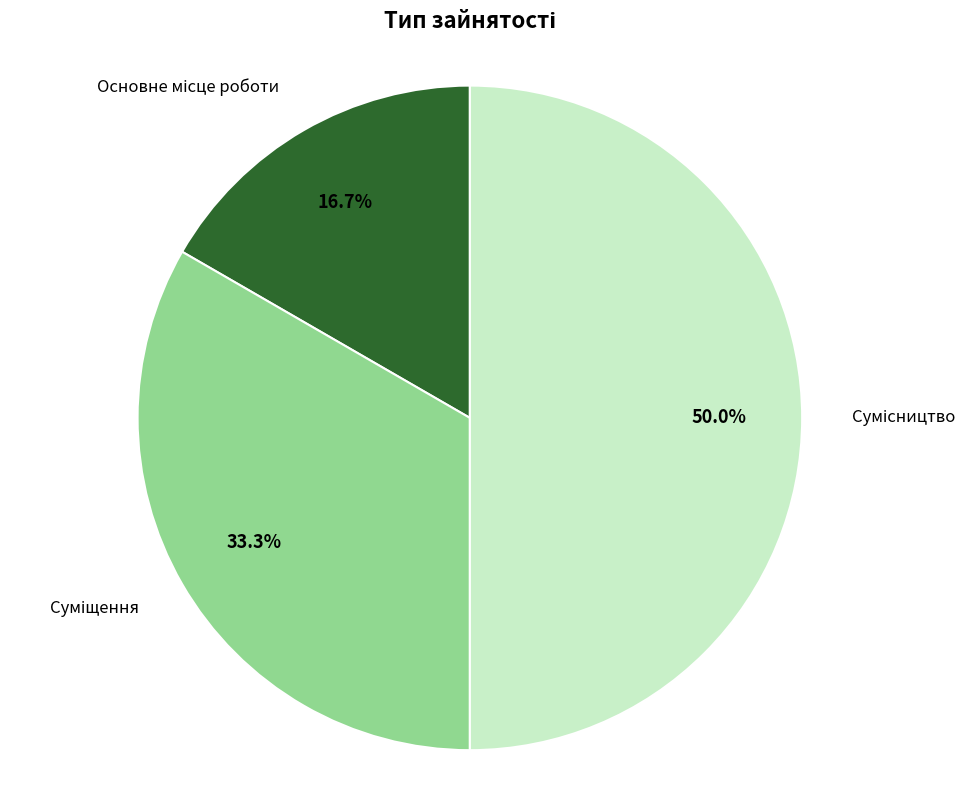

To the nearest percent, what portion does Суміщення represent?

33%